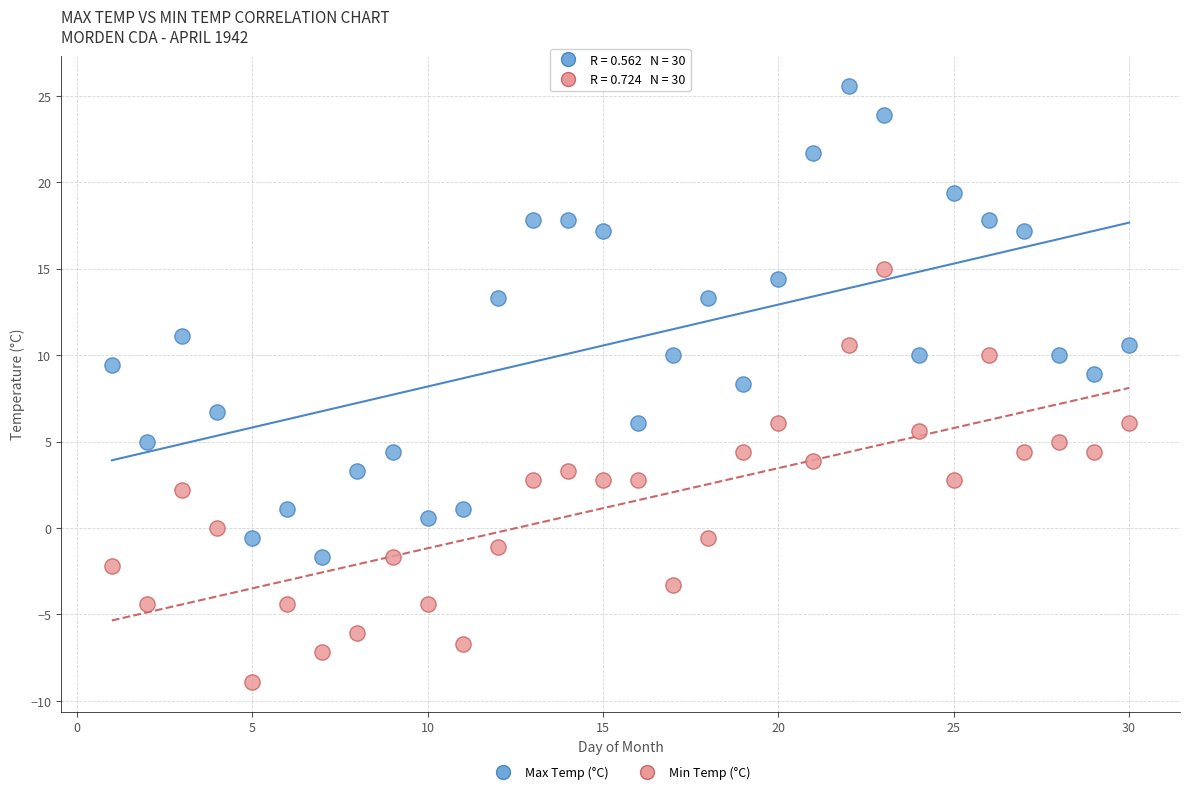

Across all data points, what is the range of X values (max minus min)?

29.0